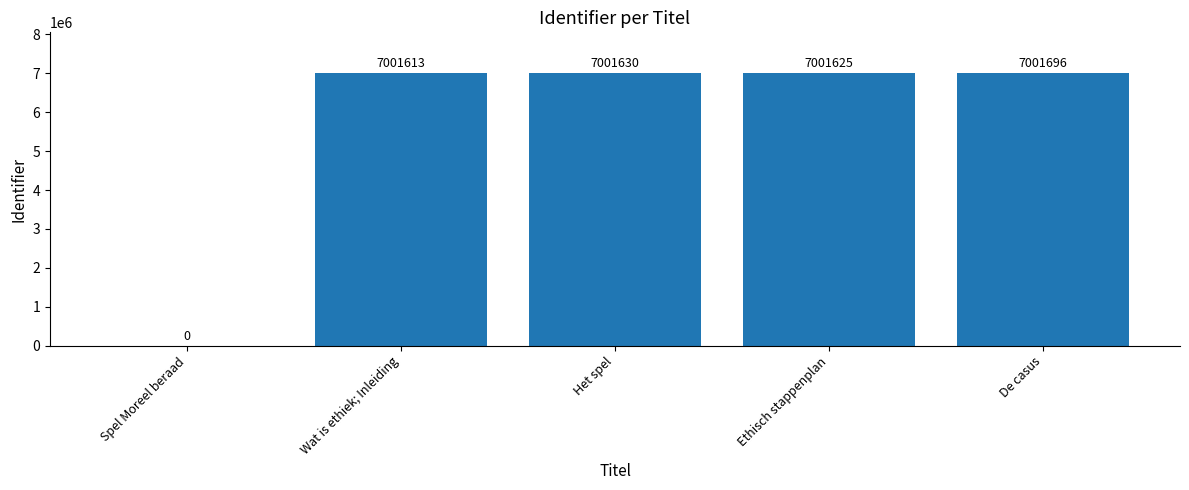

True or false: the data shows 0 at Spel Moreel beraad.

True